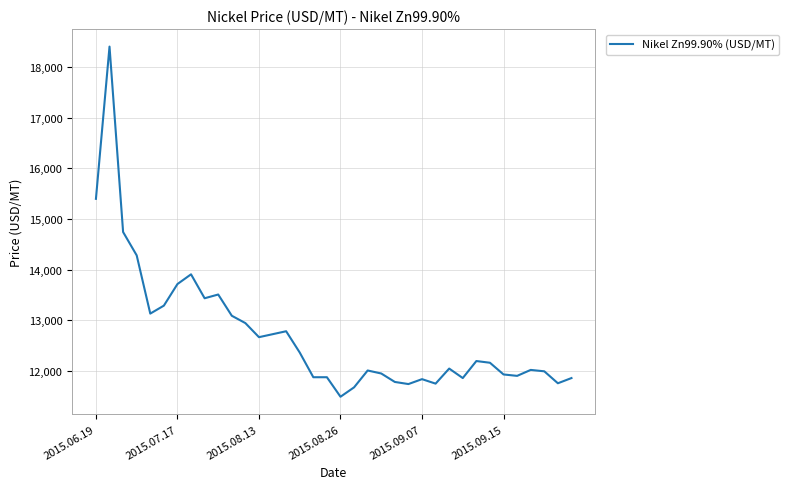

What is the greatest value displayed?

18398.7